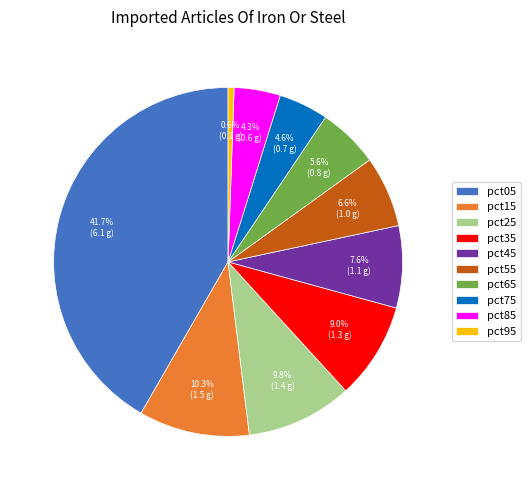

Which slice is the smallest?

pct95